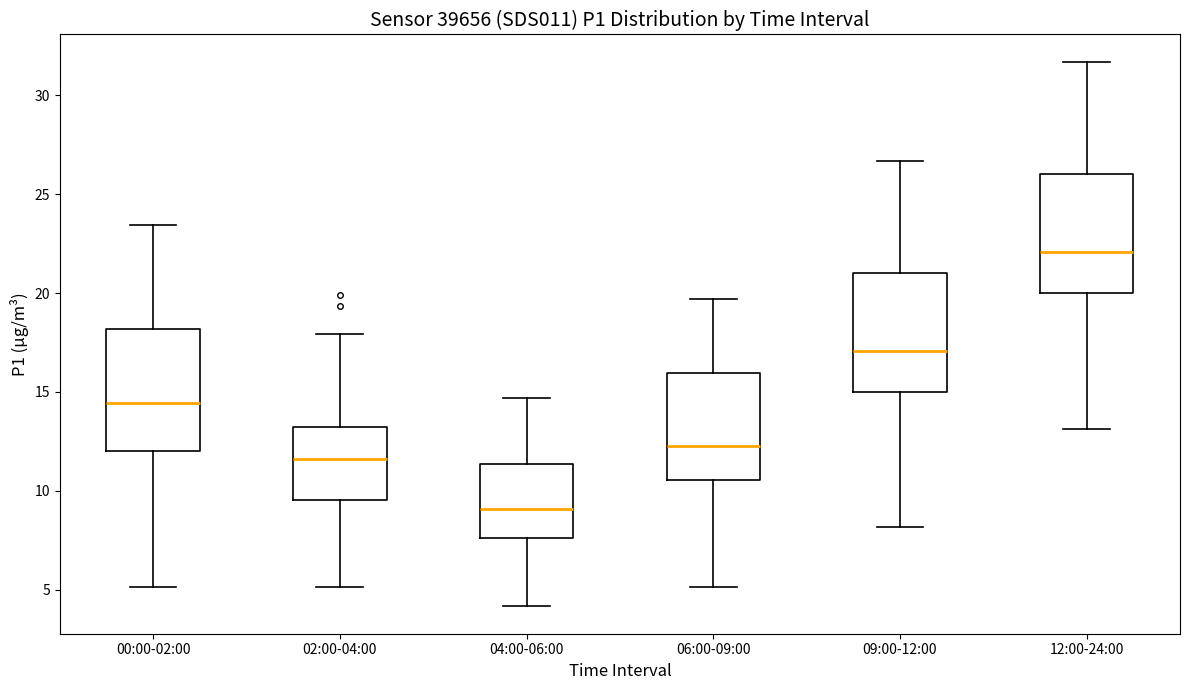

Where does the upper whisker of the box for 02:00-04:00 end on the y-axis? The values are not printed on the chart, so give them approximately, as read against the axis.

18.0